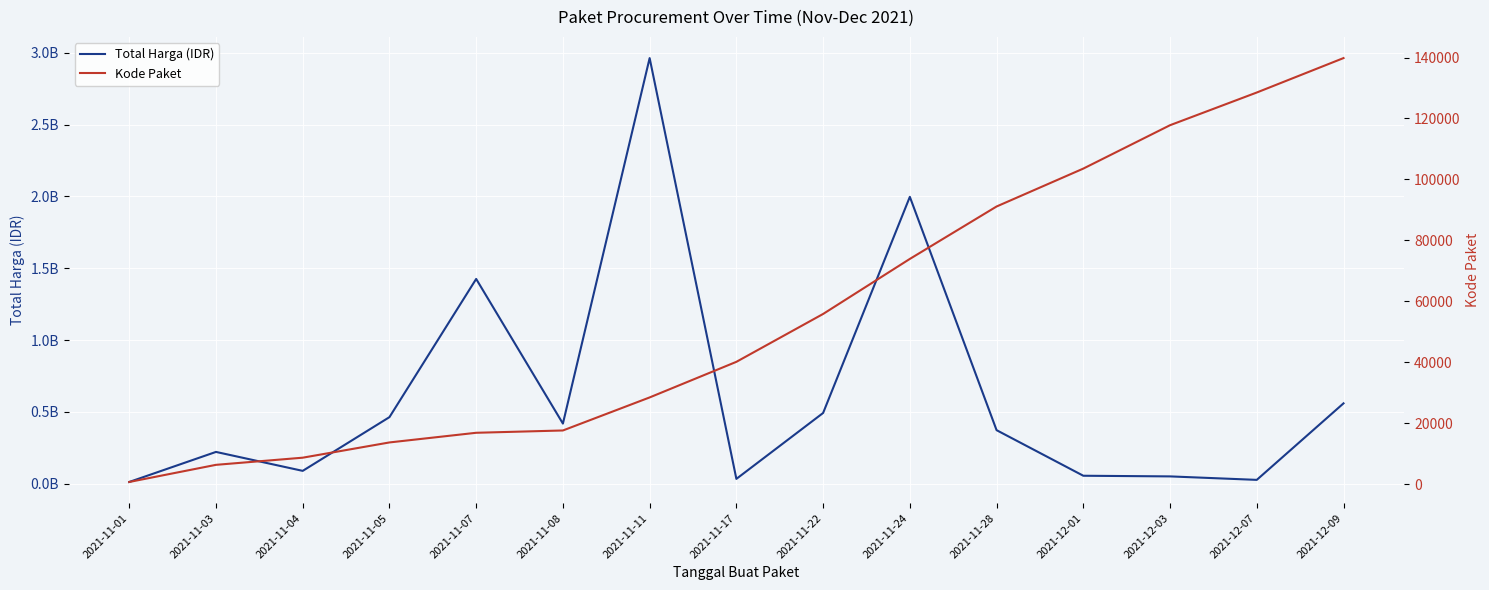

What is the value of the Kode Paket point at the 2nd from the left?

6300